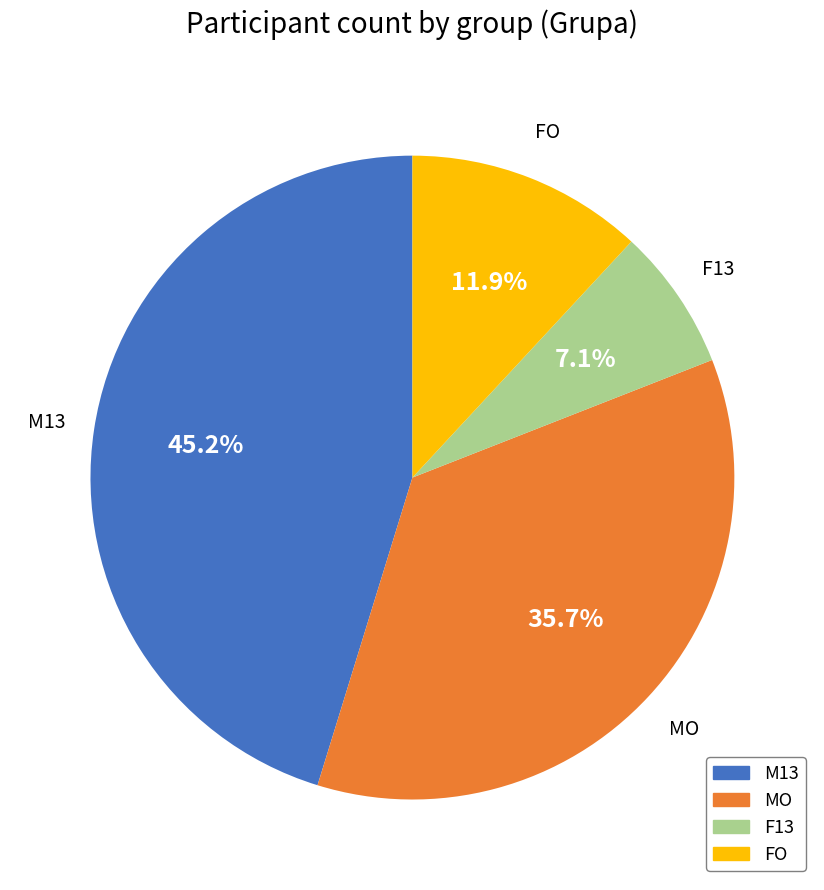

How many slices are in this pie chart?

4